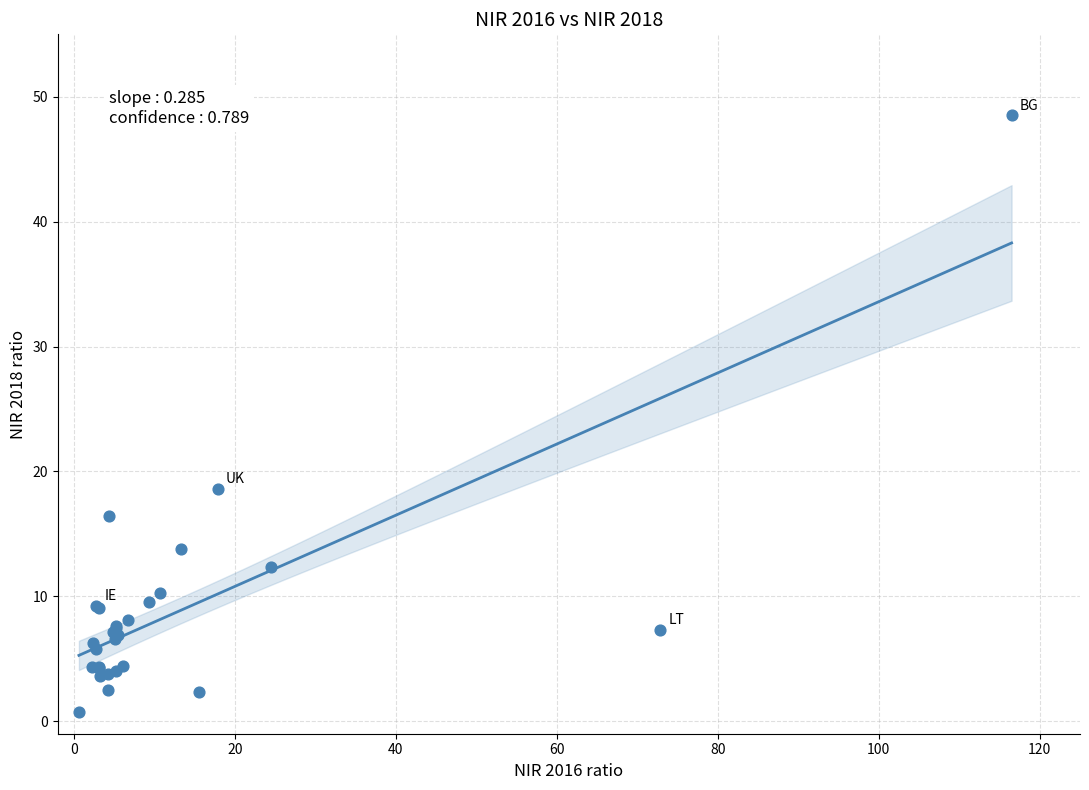

What Y value in the scatter plot is closest to 24?

18.6